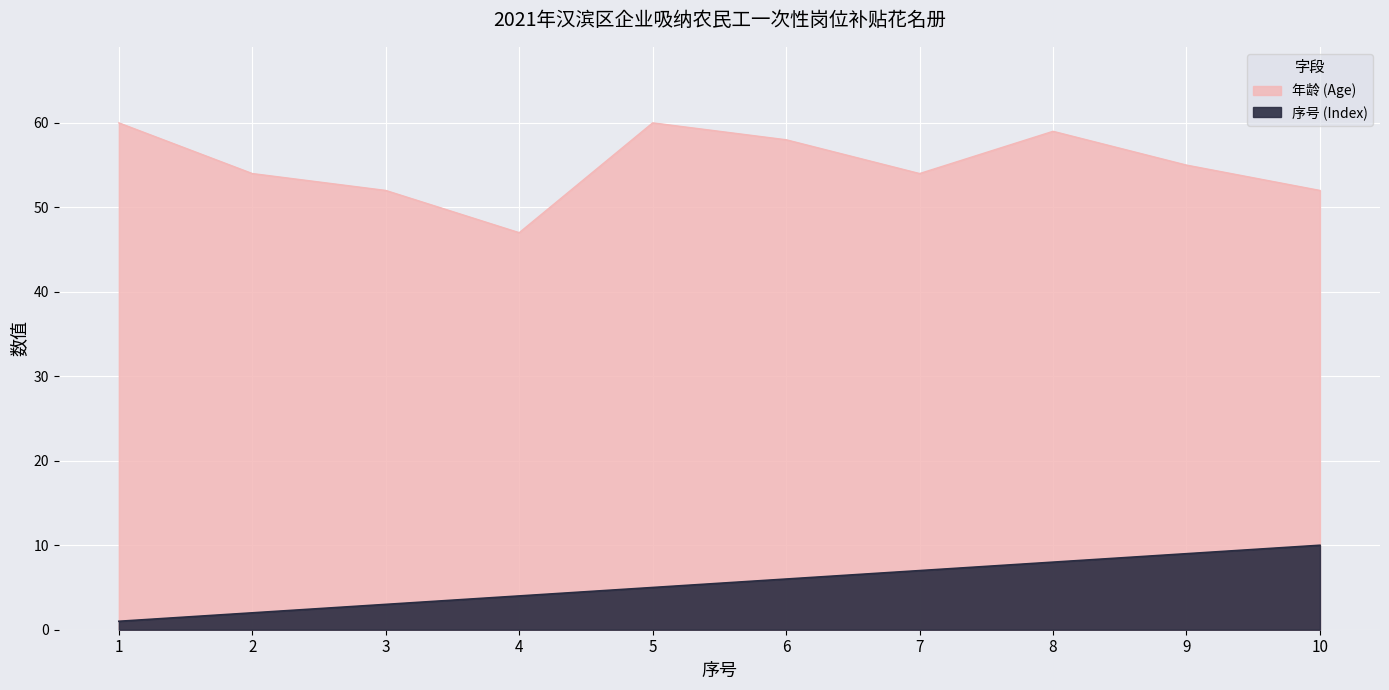

How many values in the 序号 (Index) series are below 6?

5